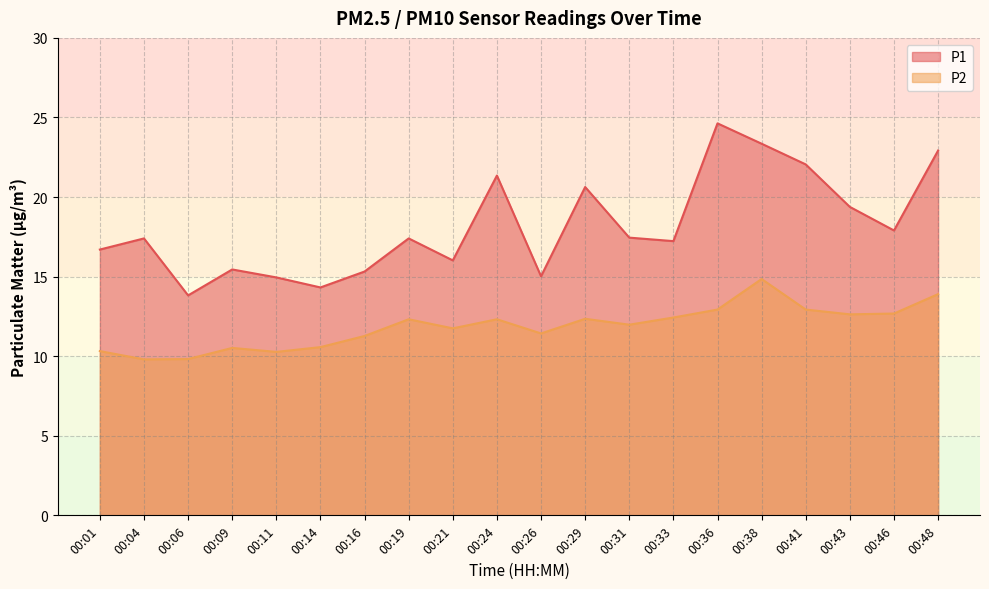

Which category has the highest value in the P1 series?

00:36